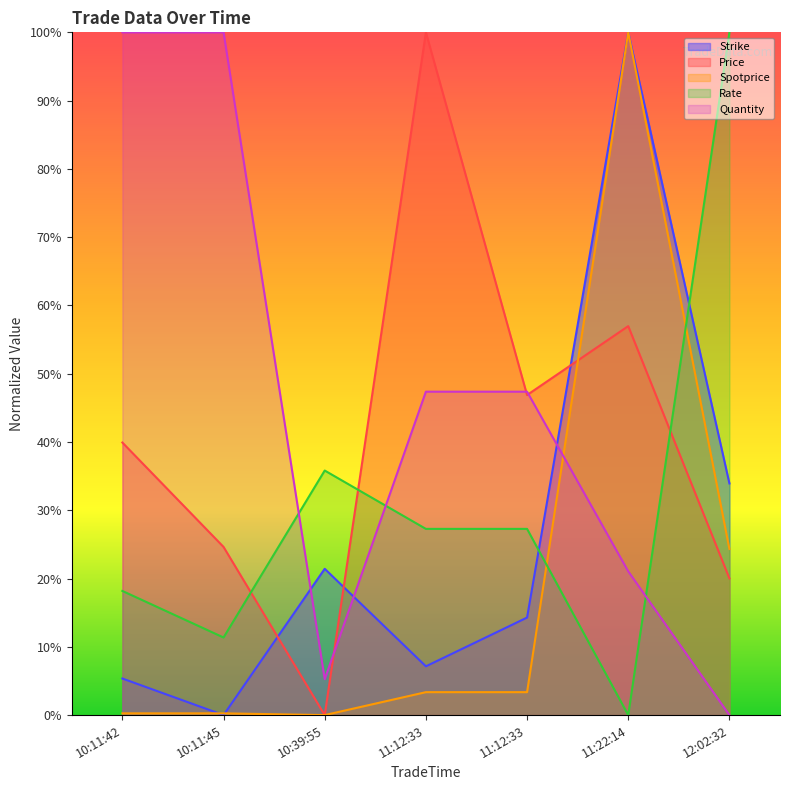

Which series has the widest spread of values?

Strike